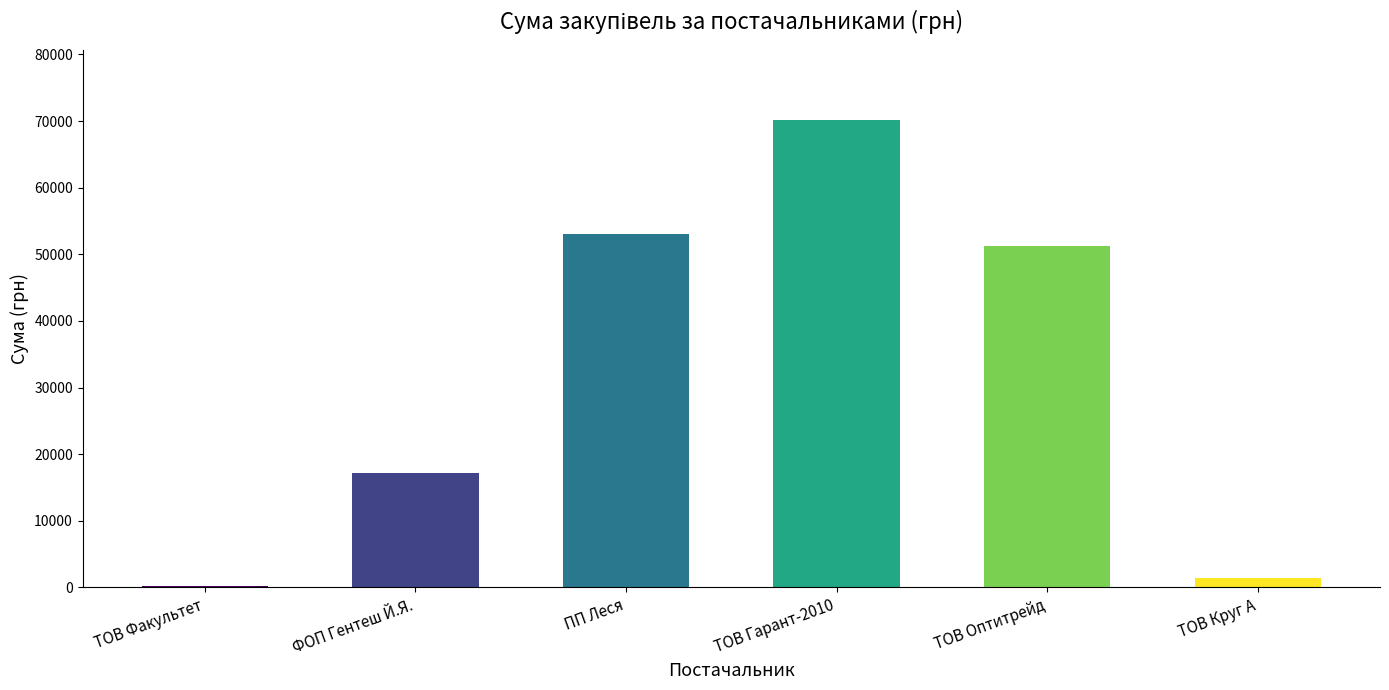

Where does the data first go above 51204?

ПП Леся